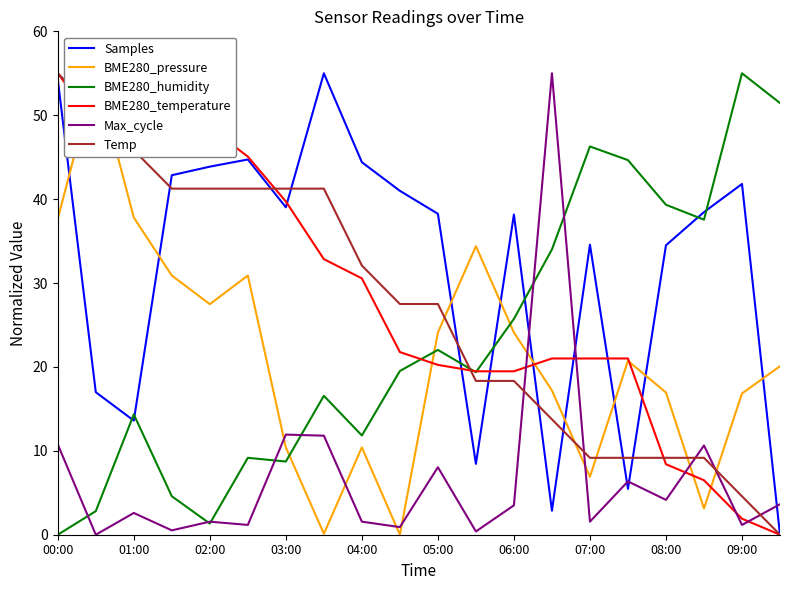

Where is the first local minimum for Samples?

01:00